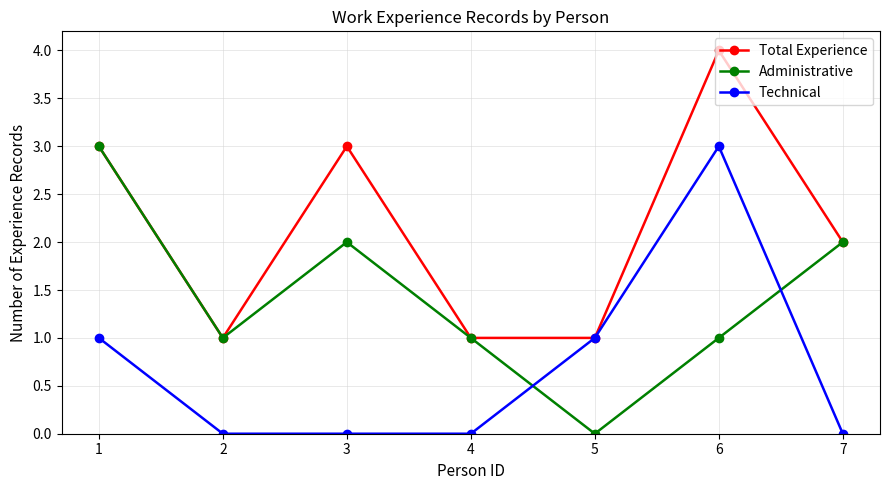

At which category is the sum across all series the highest?

6